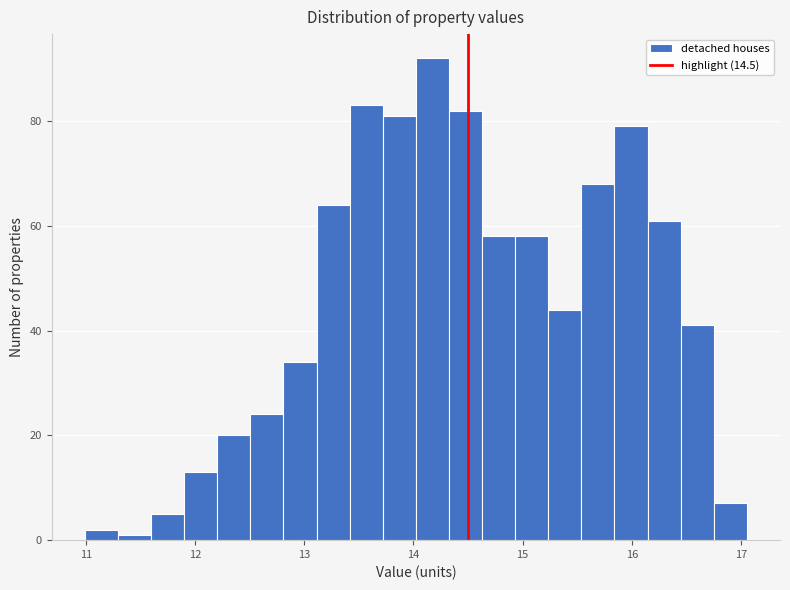

Around what value on the x-axis is the tallest bar? Give the approximate position of its centre, as read against the axis.

14.2